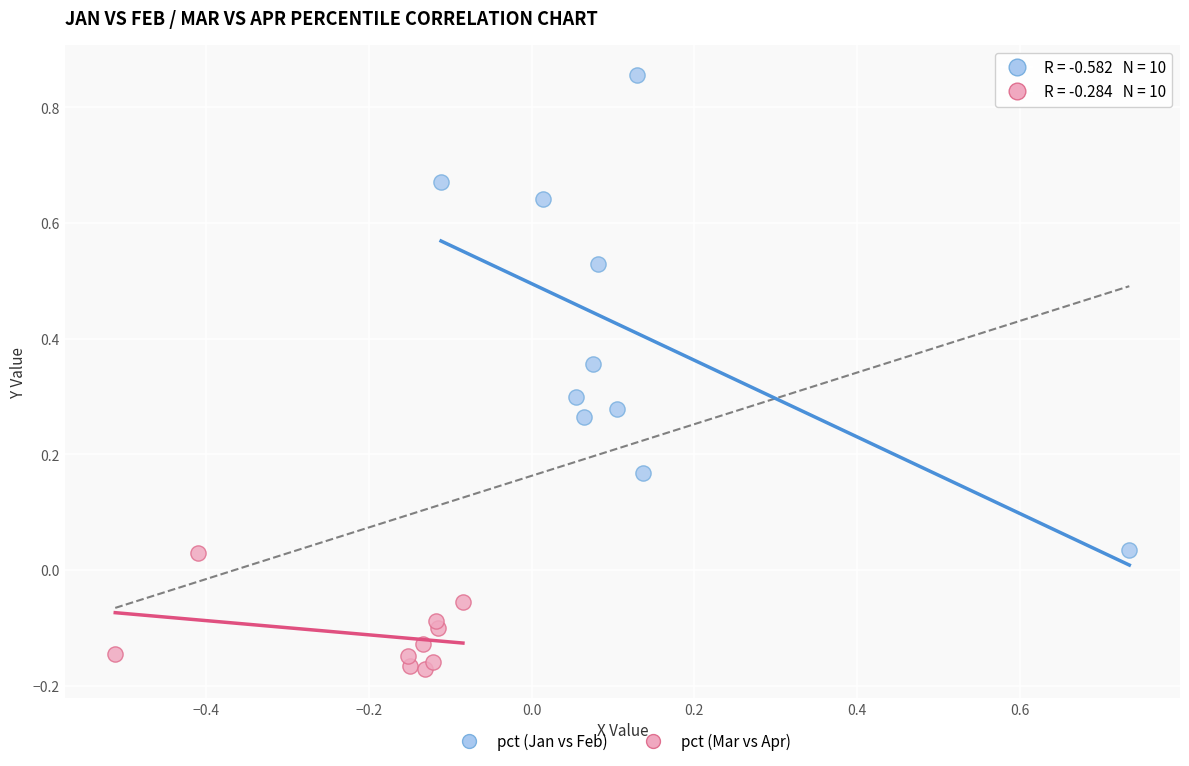

Which series has the widest spread of Y values?

pct (Jan vs Feb)